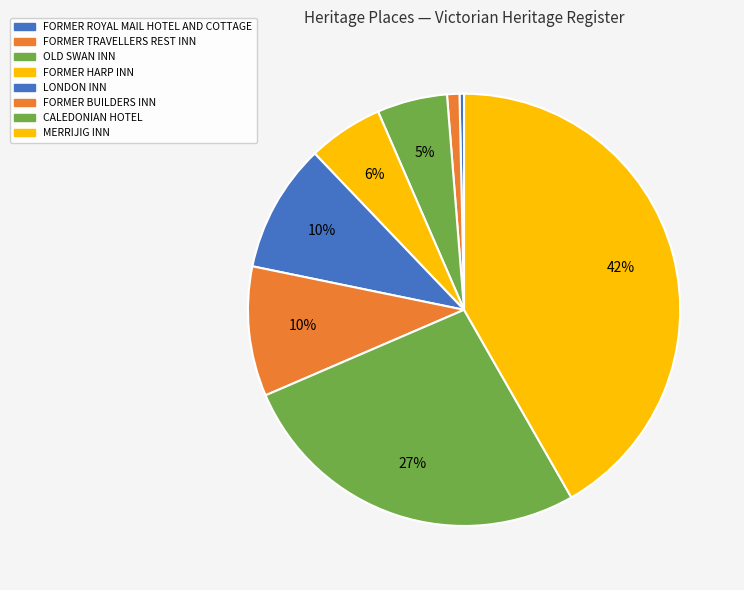

Does OLD SWAN INN account for over 50% of the chart?

No